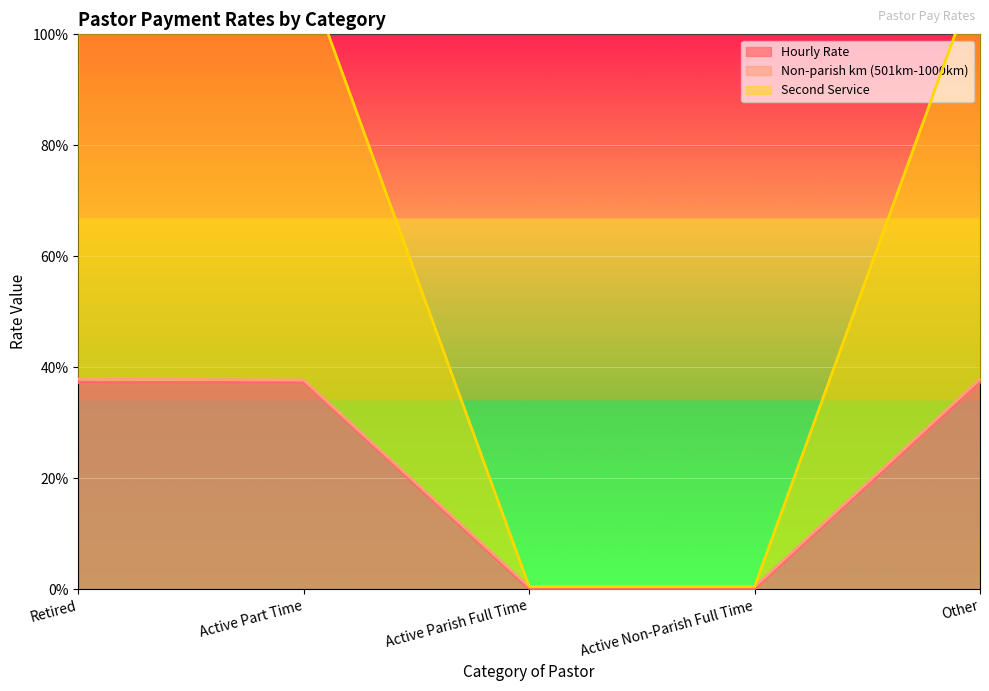

True or false: Hourly Rate has more than 2 points higher than both neighbors.

False